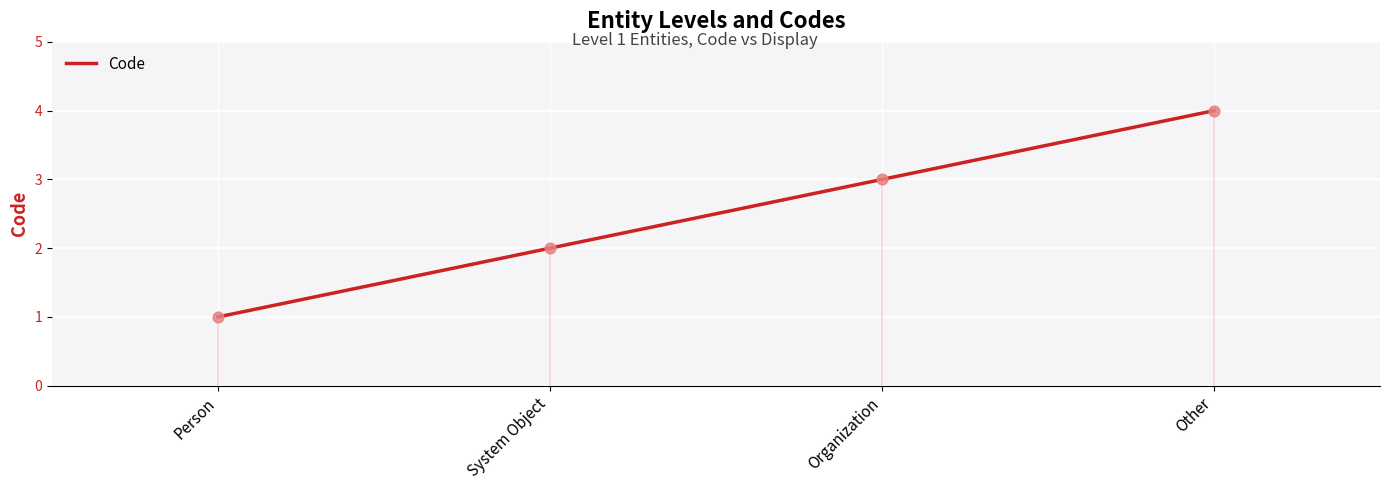

Approximately how many times larger is the value at Organization compared to System Object?

1.5